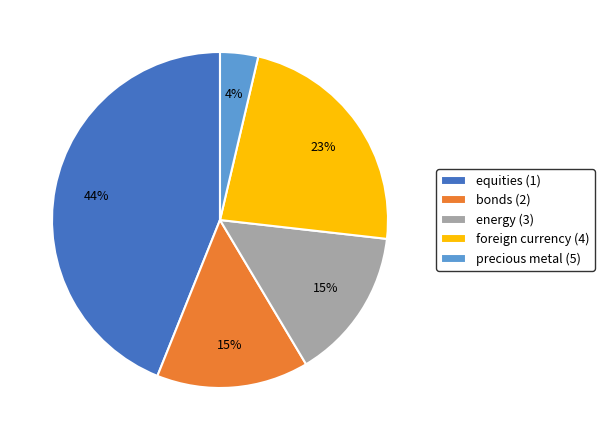

To the nearest percent, what percentage of the pie is precious metal (5)?

4%